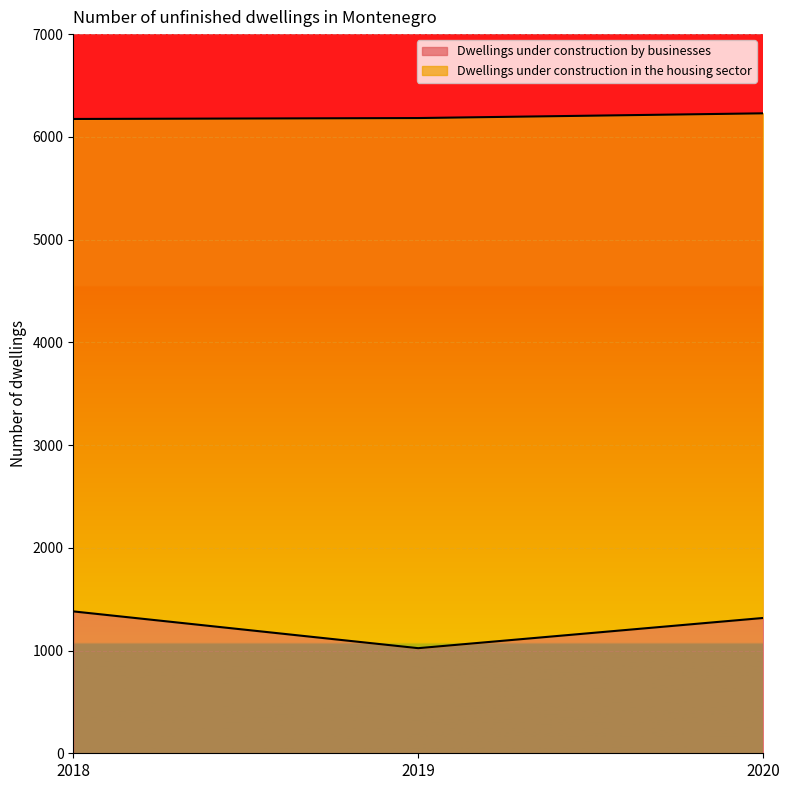

What is the value of the 3rd point from the left?

1317